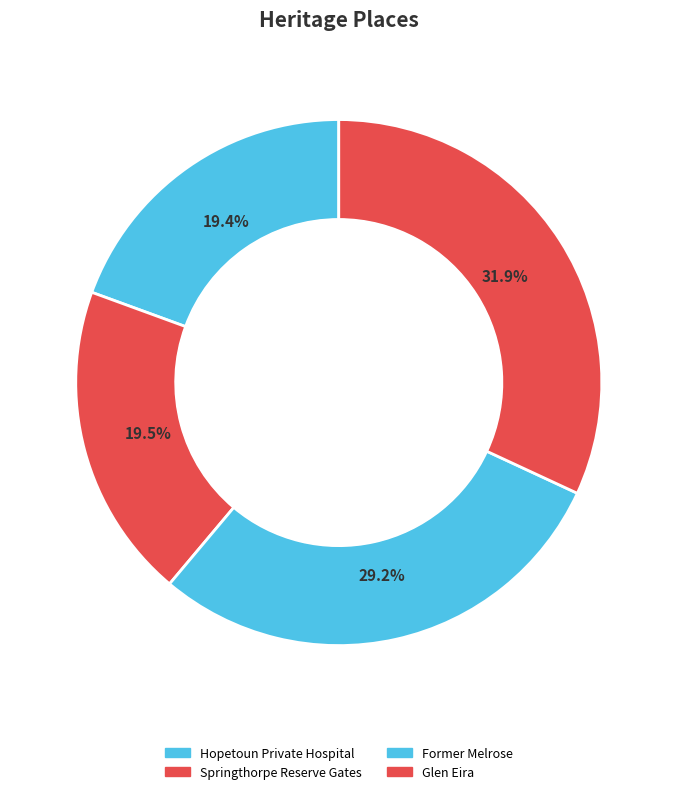

Count the number of slices in the pie.

4